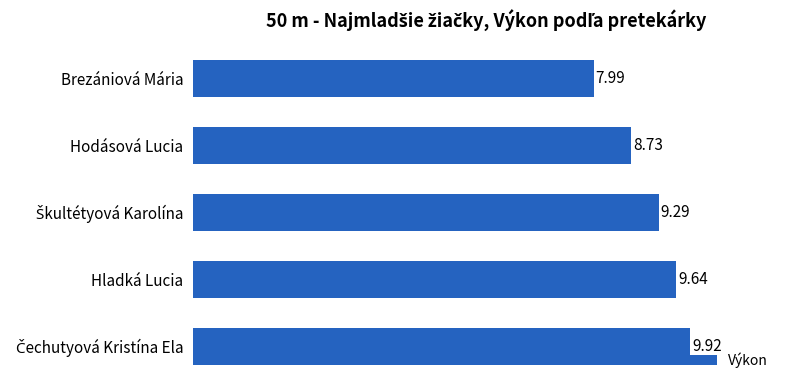

What is the ratio of the value at Hladká Lucia to the value at Brezániová Mária?

1.2